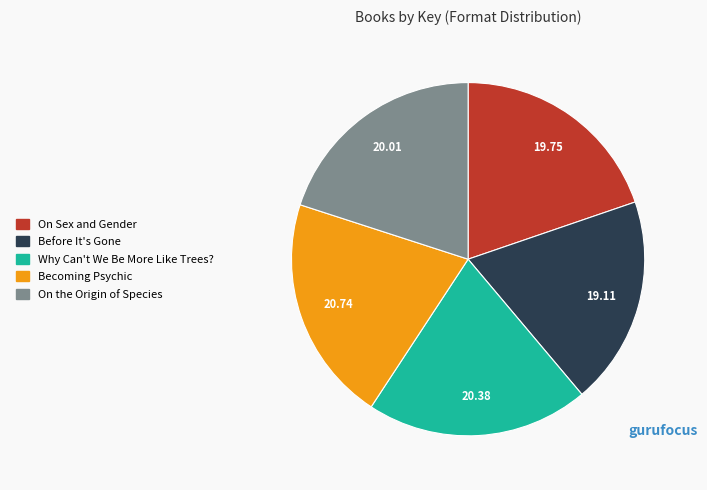

Do On the Origin of Species and Why Can't We Be More Like Trees? together represent more than half of the pie?

No